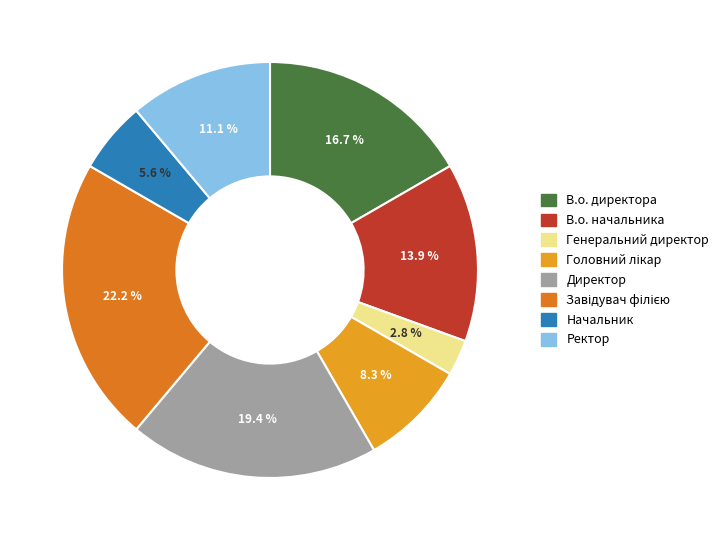

Which slice is the smallest?

Генеральний директор